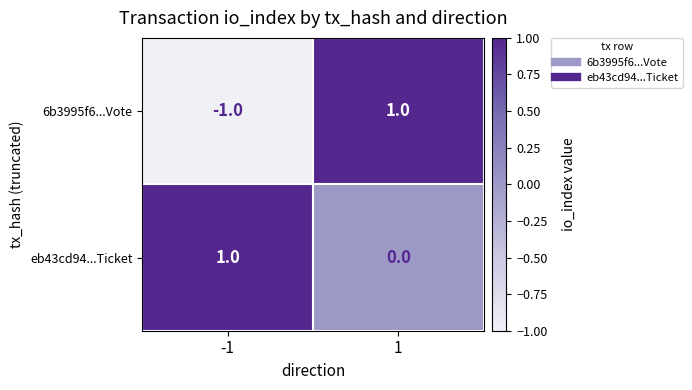

What is the spread (max minus min) of values at -1?

2